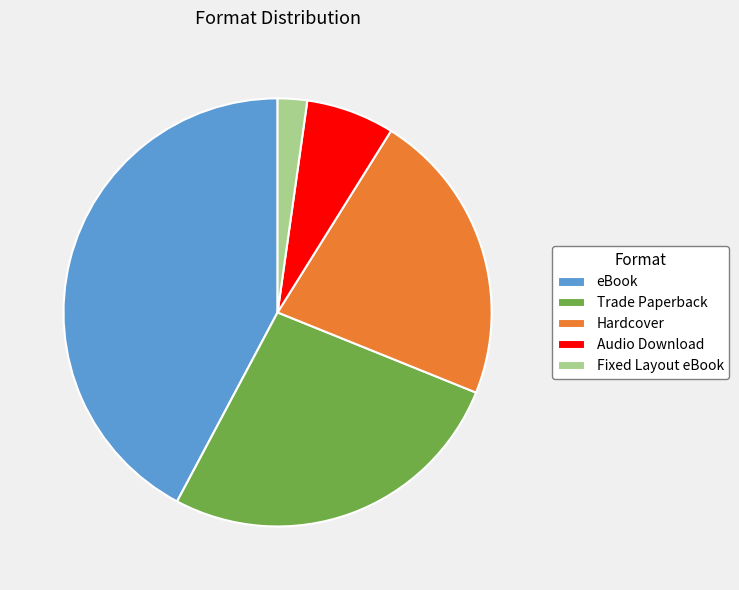

Does Fixed Layout eBook account for over 50% of the chart?

No